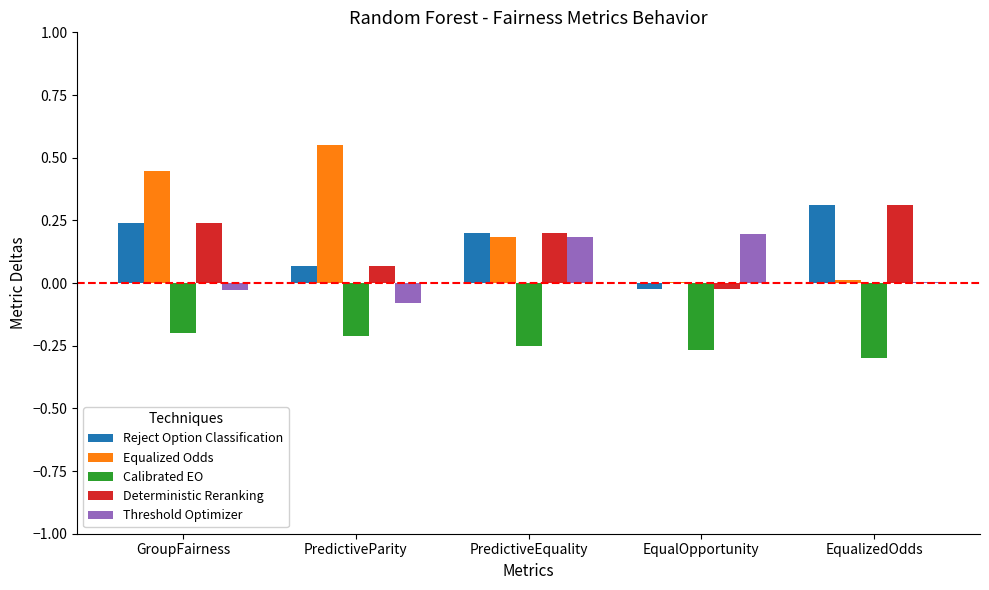

True or false: Threshold Optimizer has a value of 0.2 at EqualOpportunity.

True